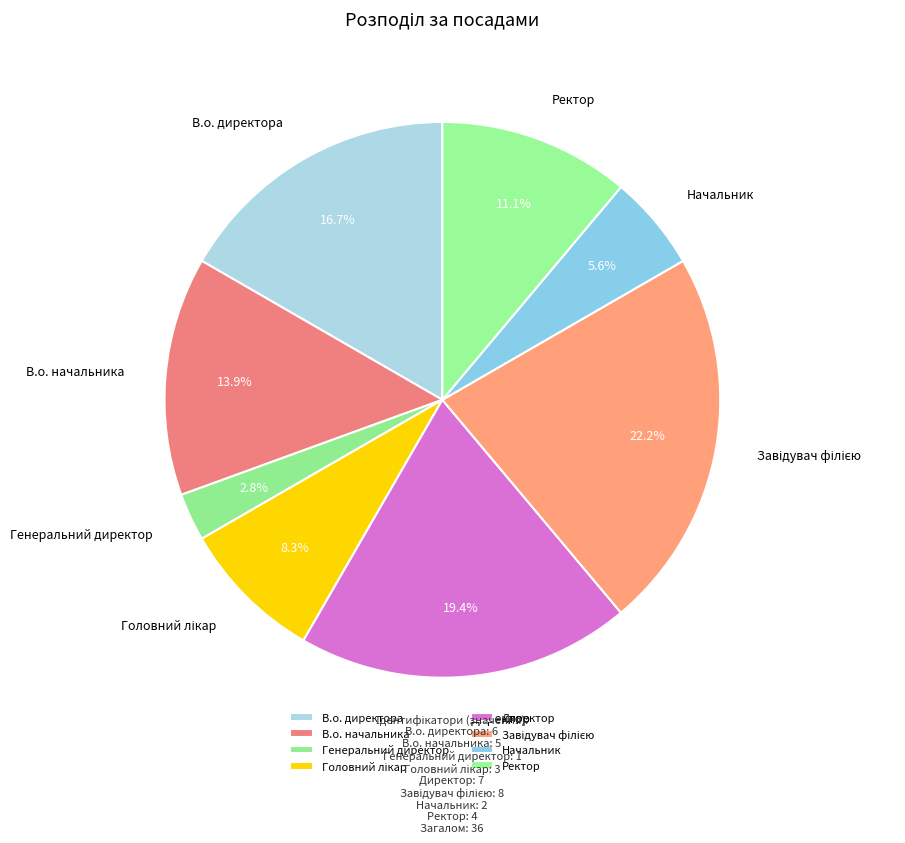

Does В.о. директора represent more than half of the total?

No